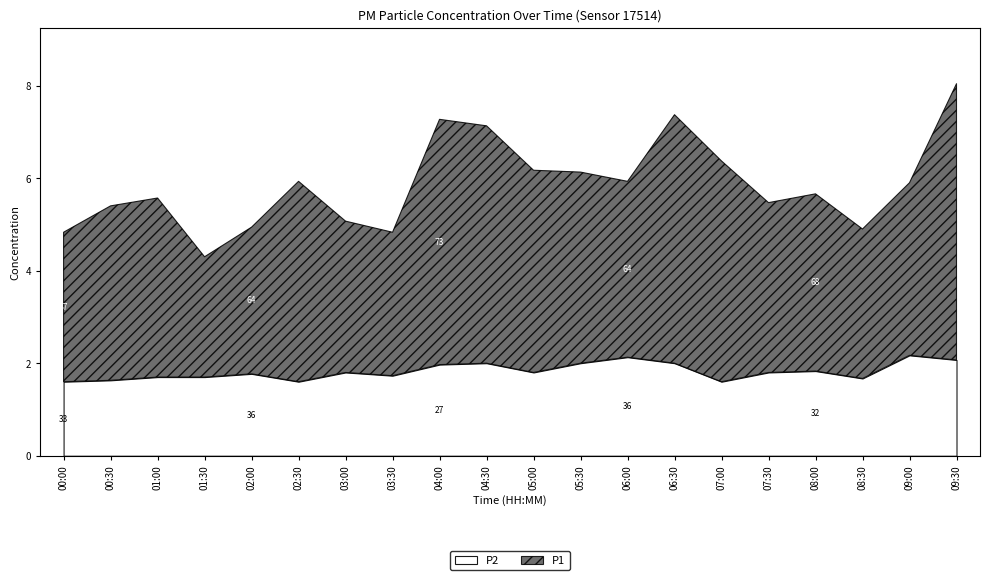

What is the value of the P2 point at the 4th from the left?

1.7